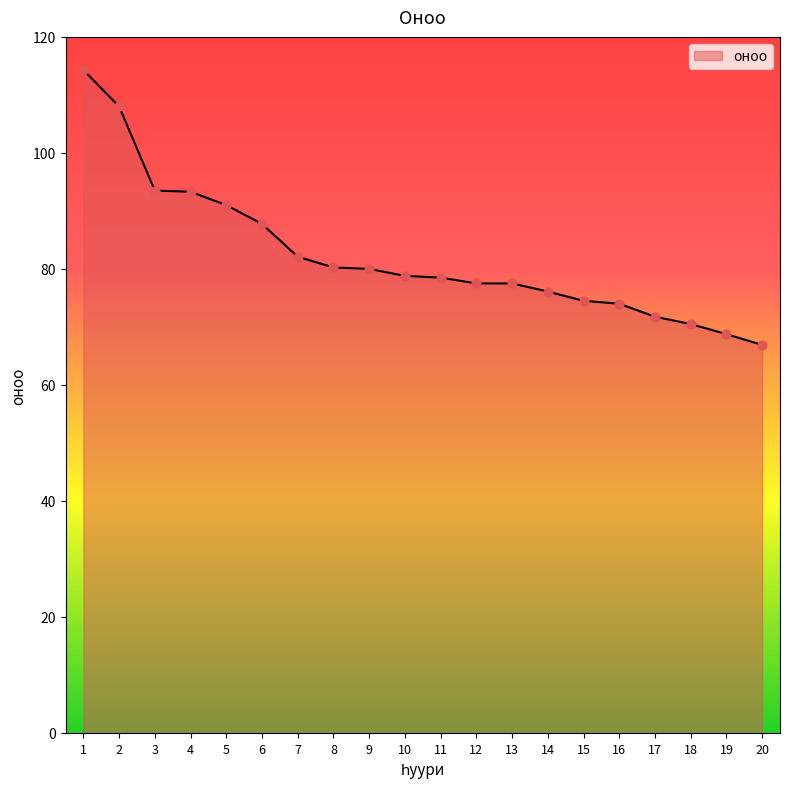

Between 18 and 20, which is larger?

18